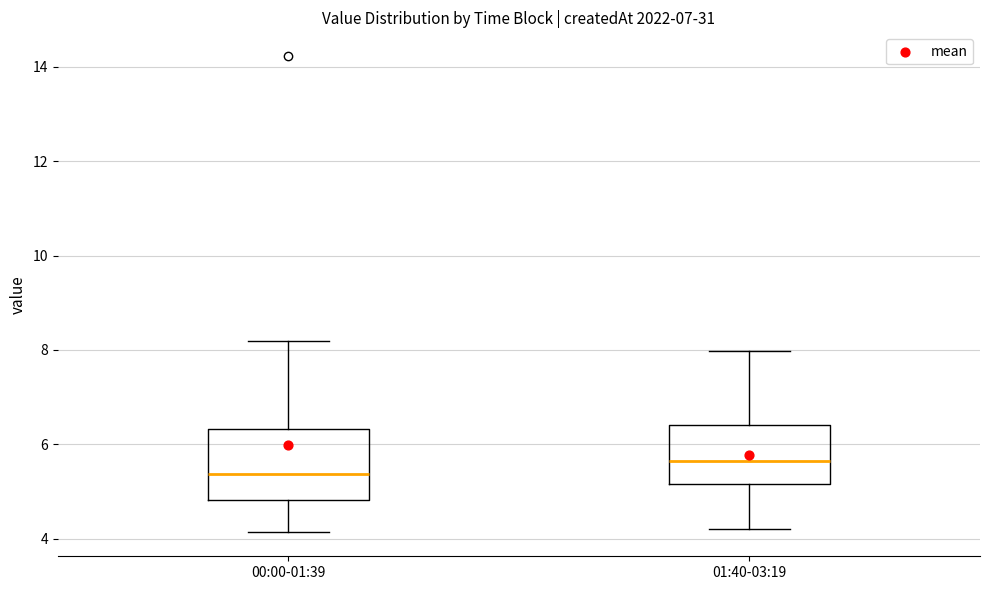

Which box has the lowest median line?

00:00-01:39